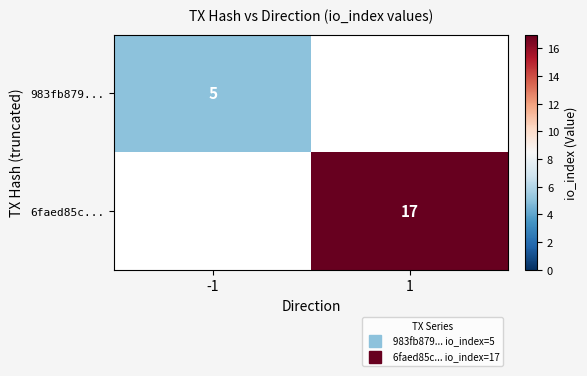

Where is 983fb879... nearest to the value 5?

-1